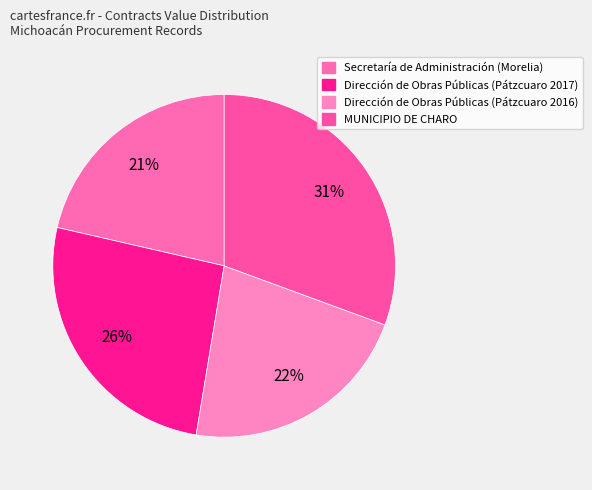

Count the number of slices in the pie.

4